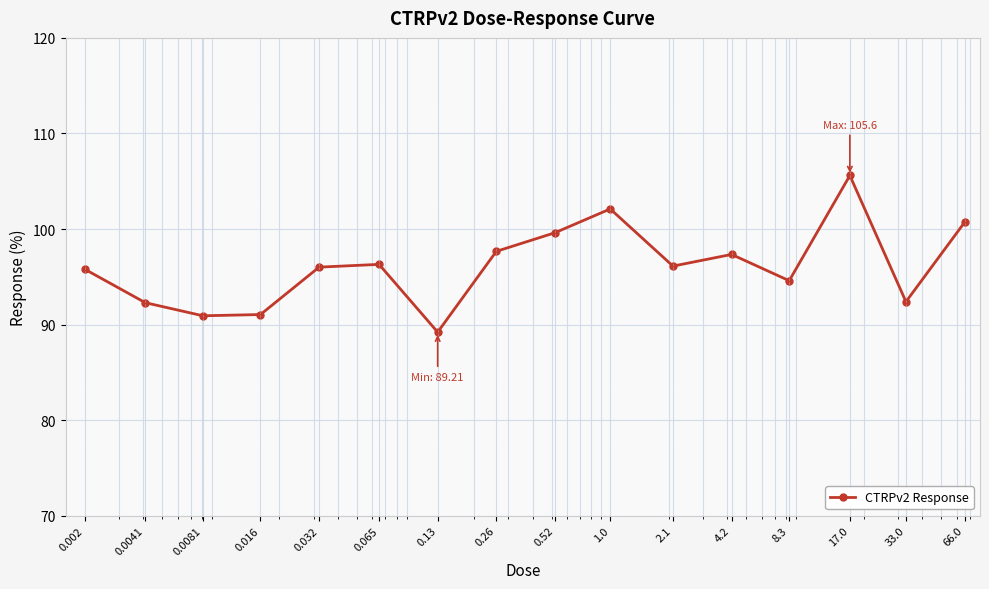

How many points are higher than both their immediate neighbors (excluding endpoints)?

4